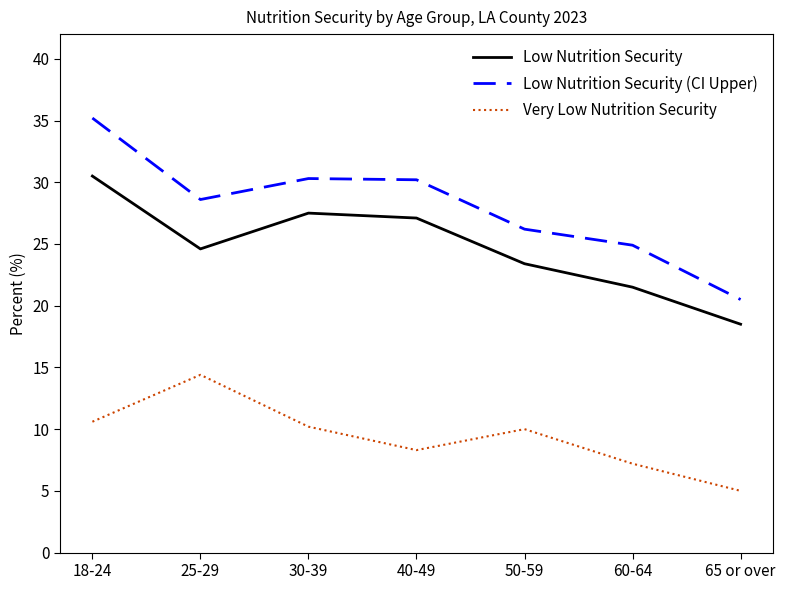

What are all the series names shown in the legend?

Low Nutrition Security, Low Nutrition Security (CI Upper), Very Low Nutrition Security